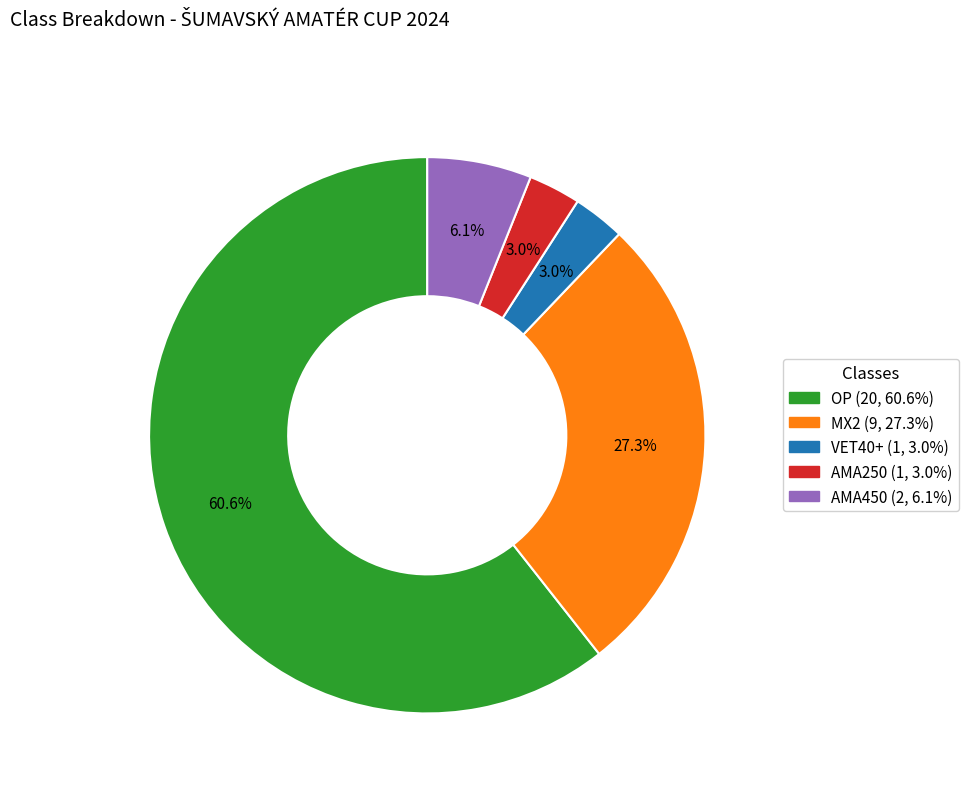

Count the number of slices in the pie.

5